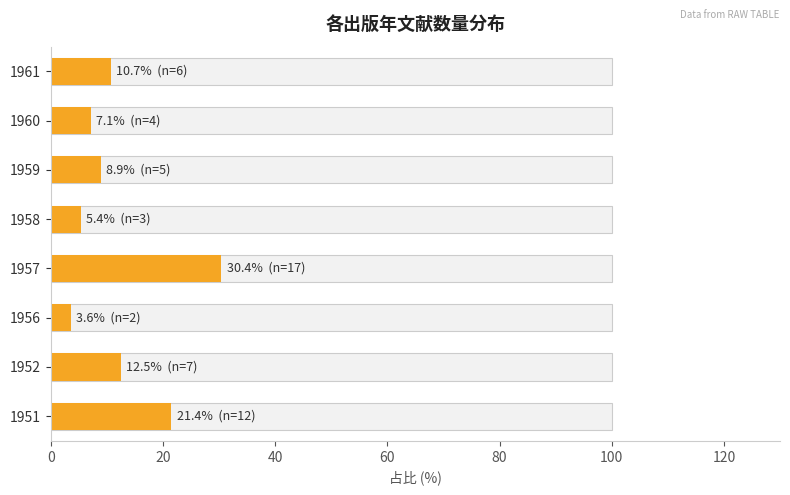

What is the sum of all values?

100.0